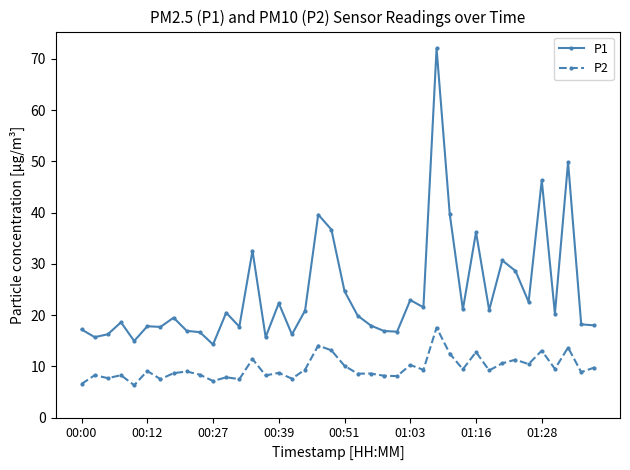

True or false: P2 has more than 1 points higher than both neighbors.

True